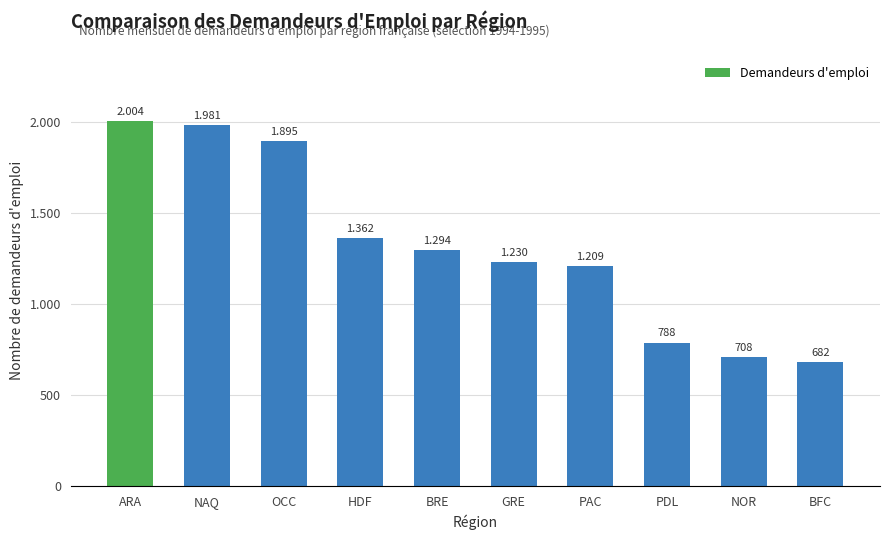

What is the difference between the maximum and minimum values?

1322